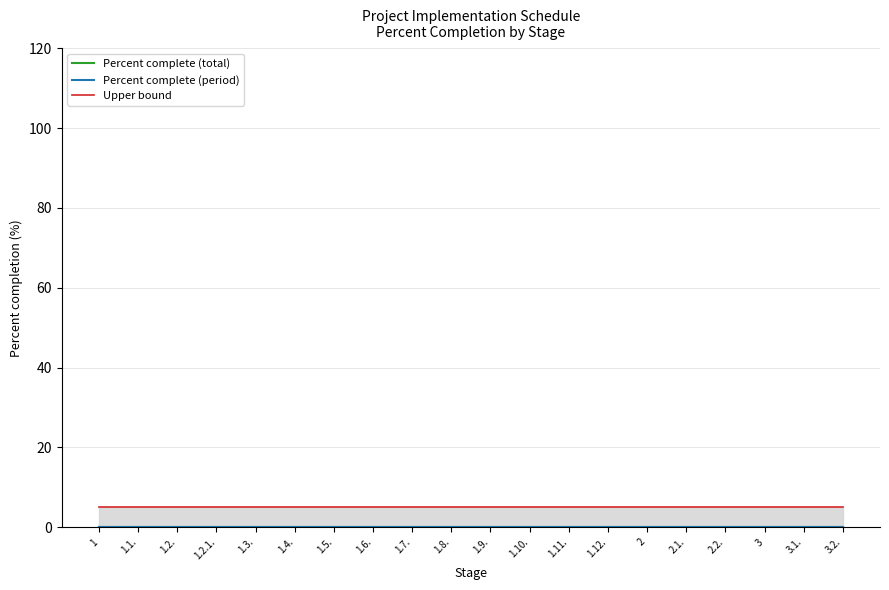

Reading left to right, what are all the values shown in this chart?

Percent complete (total): 0	0	0	0	0	0	0	0	0	0	0	0	0	0	0	0	0	0	0	0
Percent complete (period): 0	0	0	0	0	0	0	0	0	0	0	0	0	0	0	0	0	0	0	0
Upper bound: 5	5	5	5	5	5	5	5	5	5	5	5	5	5	5	5	5	5	5	5